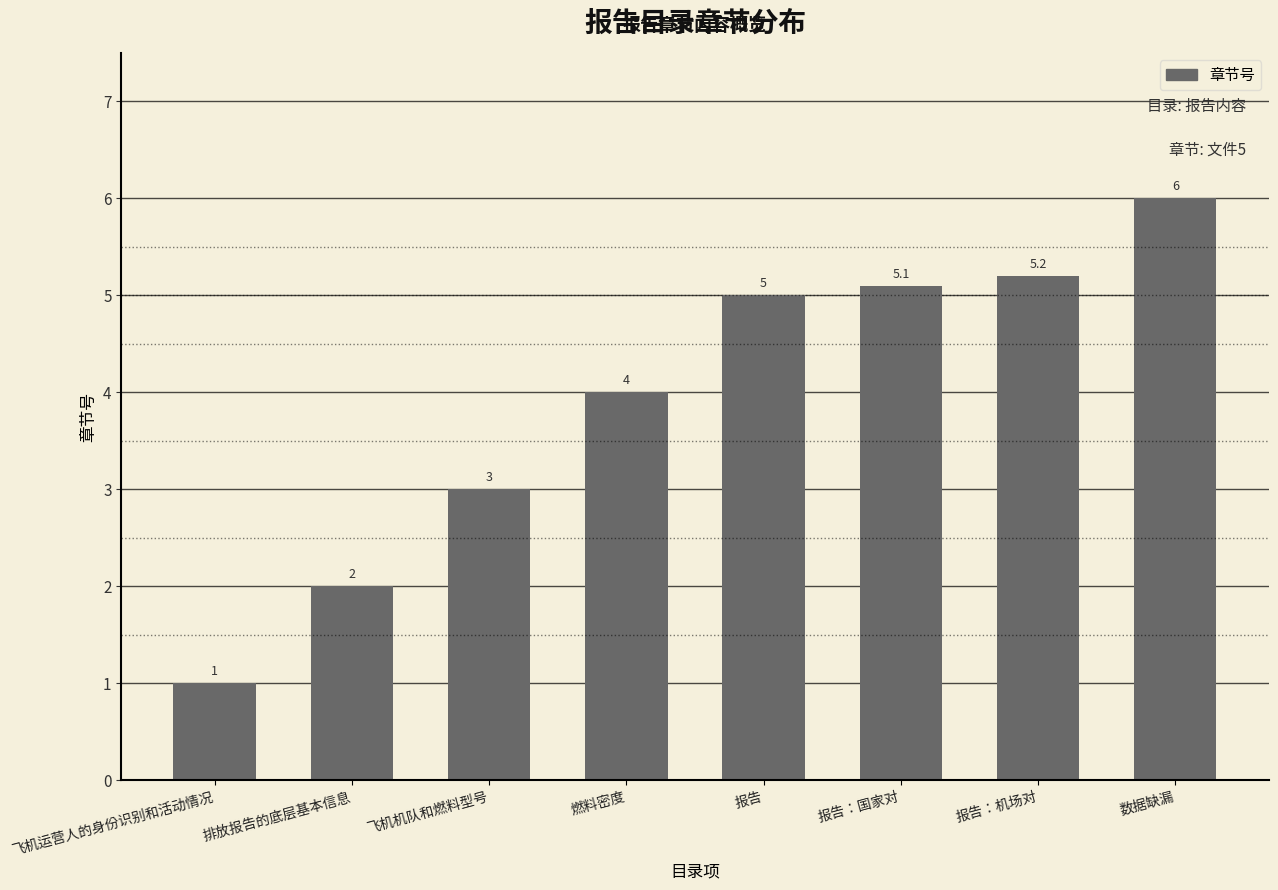

What is the approximate value at 飞机运营人的身份识别和活动情况?

1.0